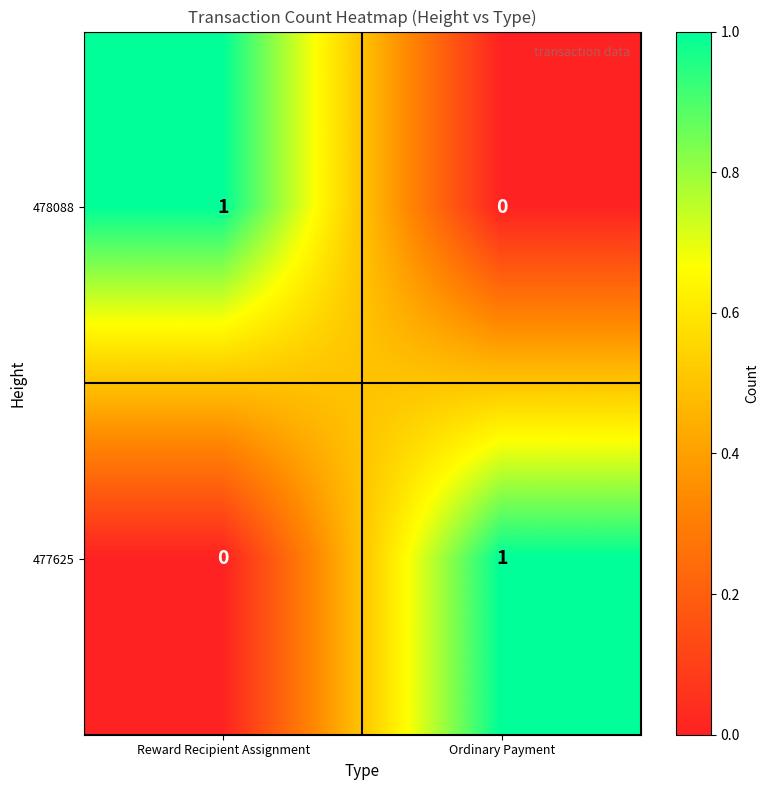

Rank the categories by 477625 value from highest to lowest.

Ordinary Payment, Reward Recipient Assignment